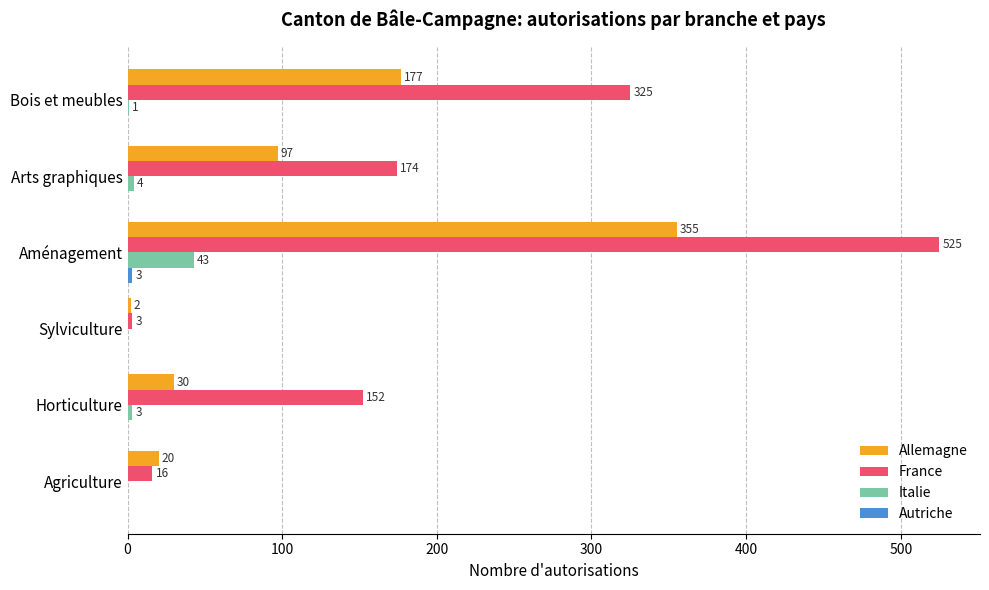

What is the total value across all series at Horticulture?

185